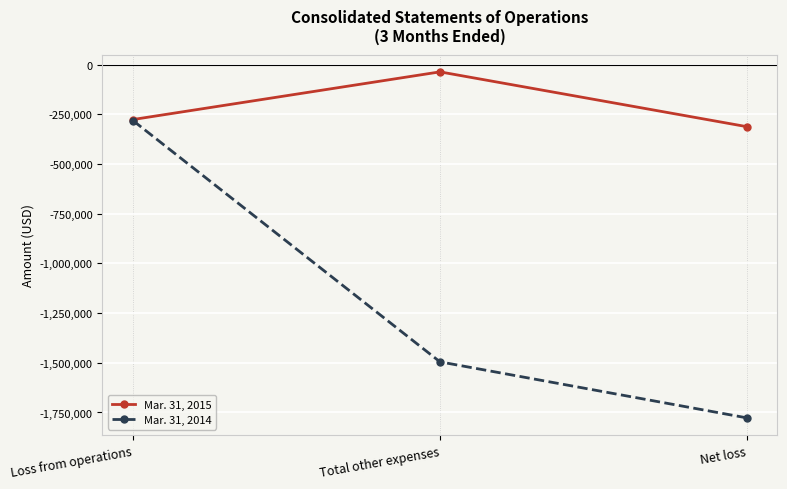

Which category has the highest value across all series?

Total other expenses